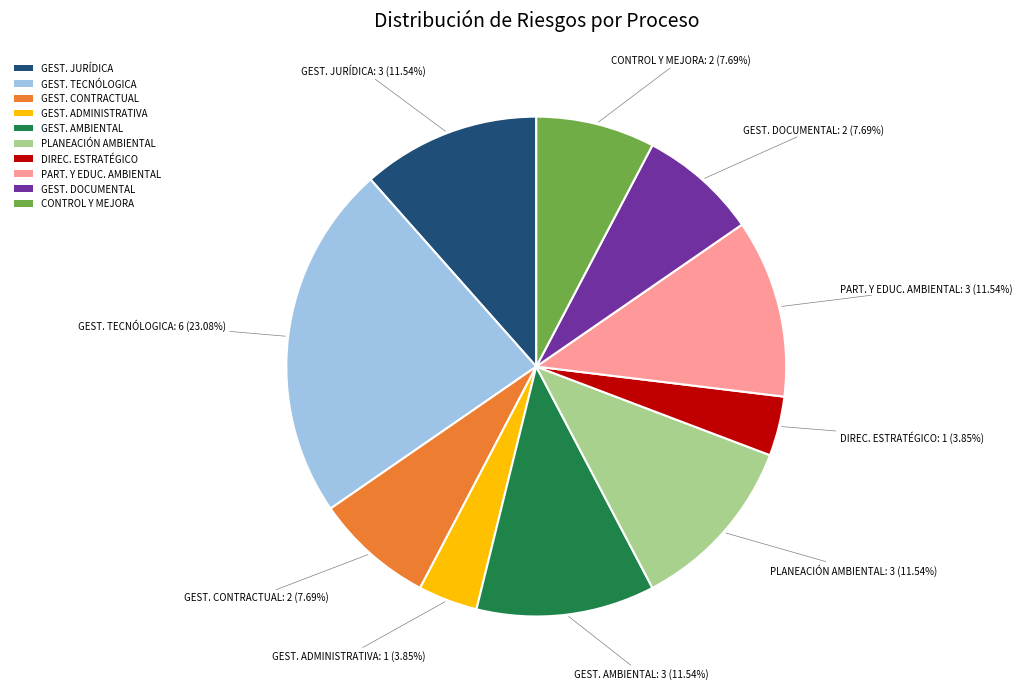

Which has a higher value, GEST. JURÍDICA or GEST. ADMINISTRATIVA?

GEST. JURÍDICA